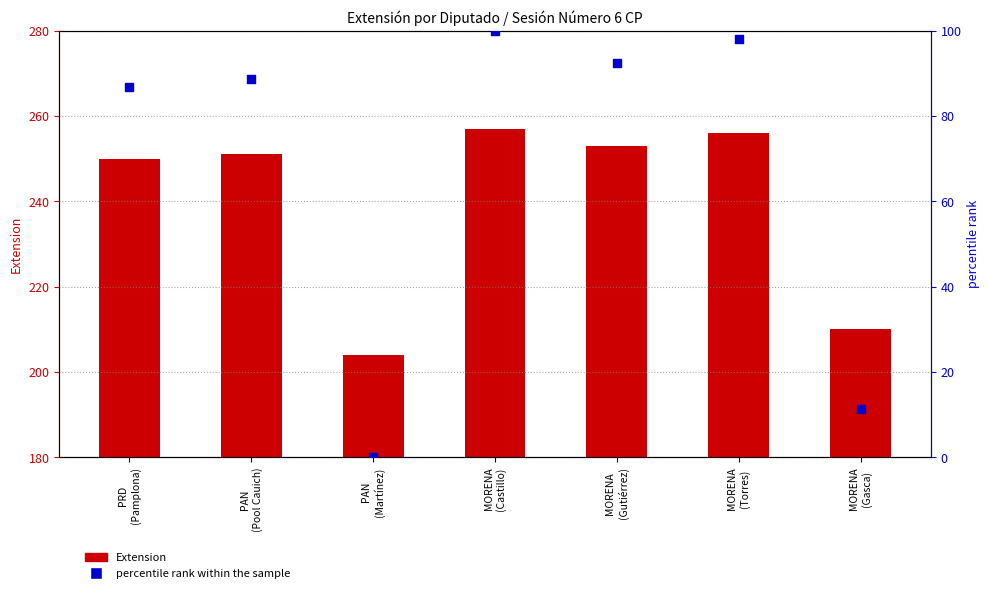

Which series reaches the minimum Y coordinate?

percentile rank within the sample